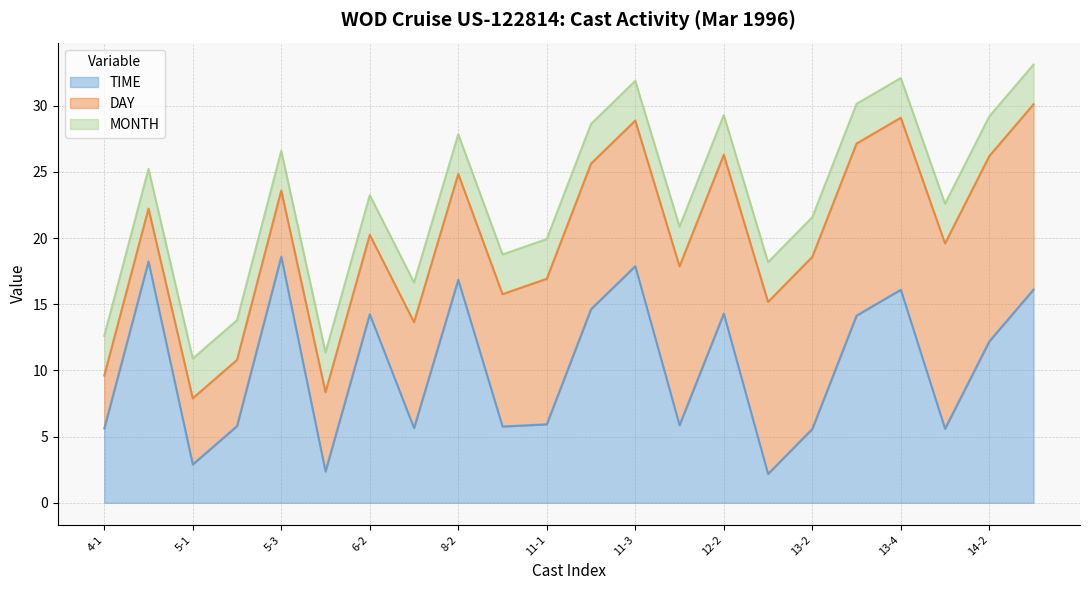

What position from the right is 12-2?

8